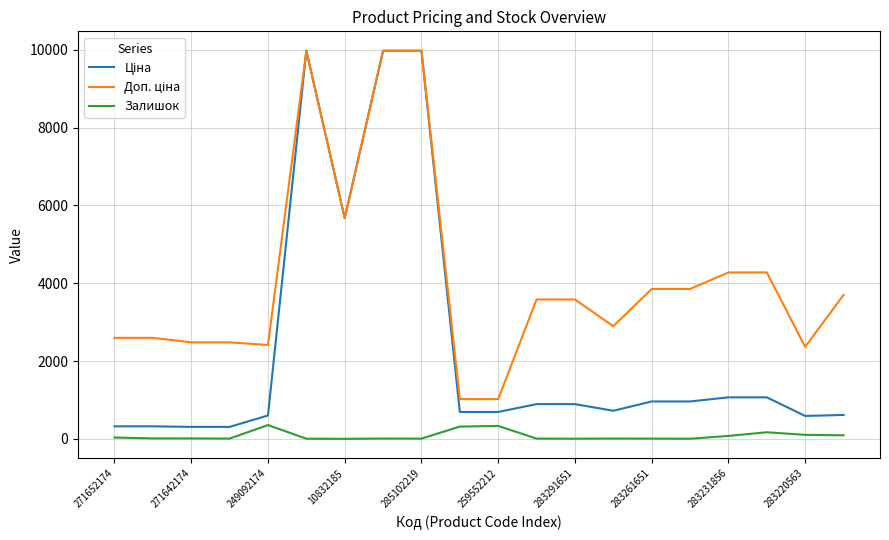

What is the maximum value shown in the chart?

9975.0